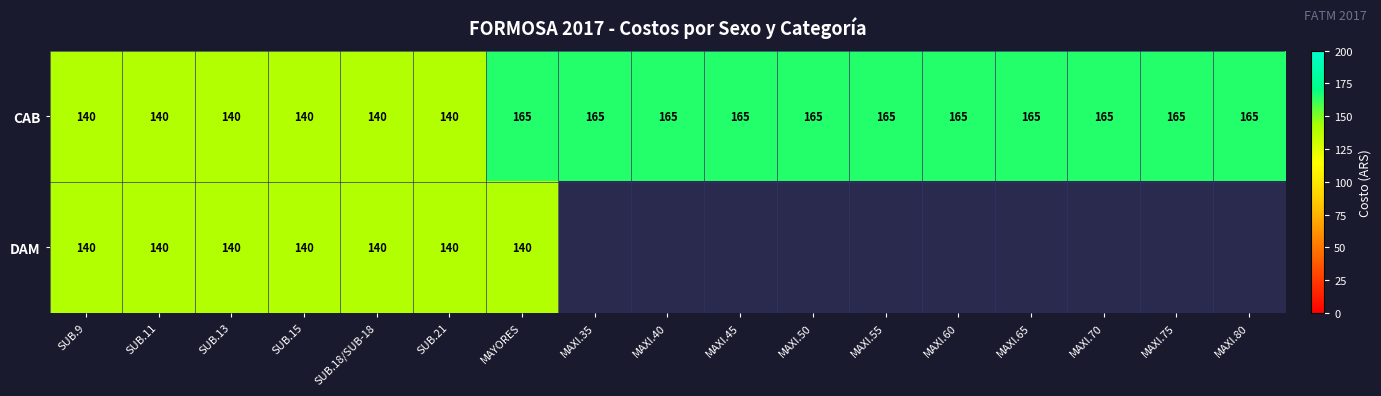

How many values in the CAB series are below 165?

6